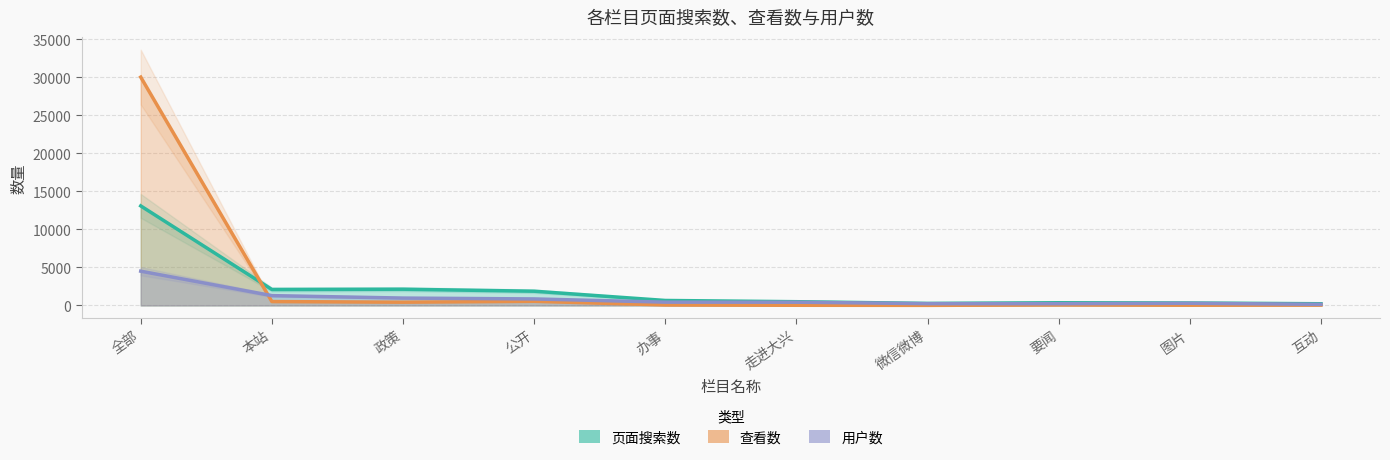

How many times do 查看数 and 页面搜索数 cross each other?

1